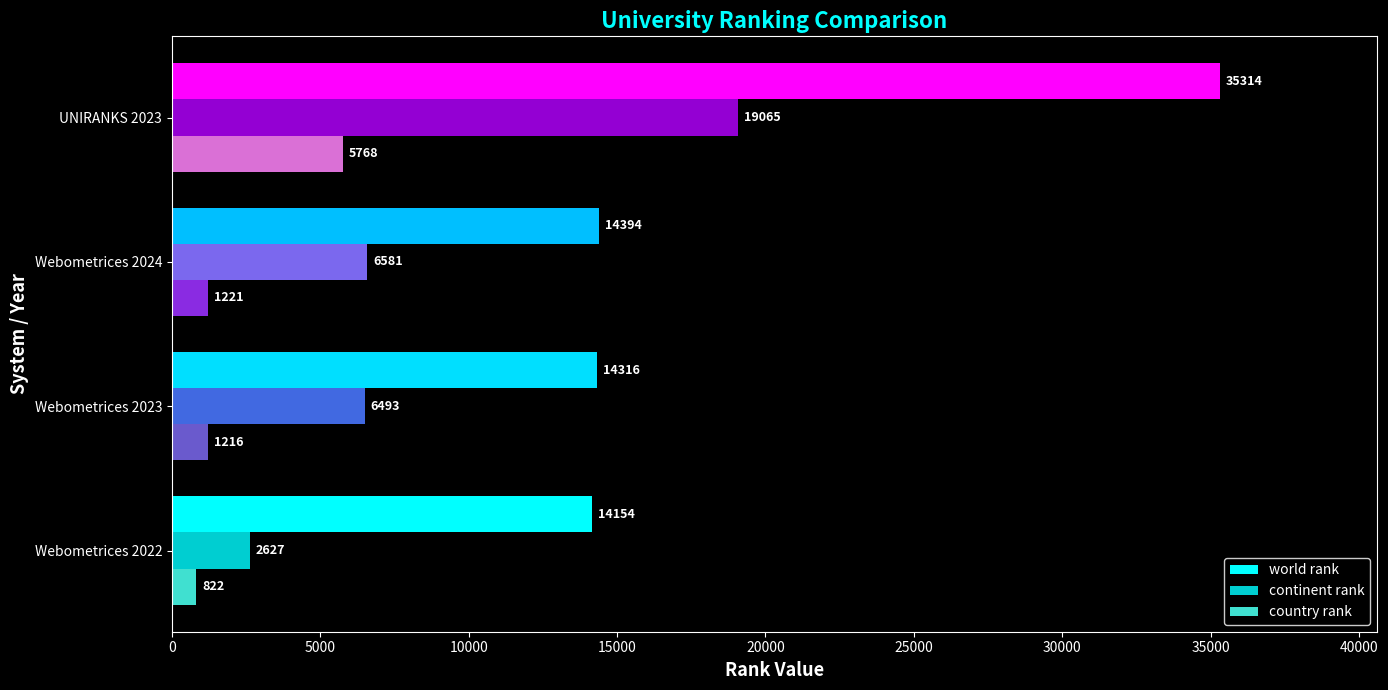

Rank the categories by country rank value from lowest to highest.

Webometrices 2022, Webometrices 2023, Webometrices 2024, UNIRANKS 2023